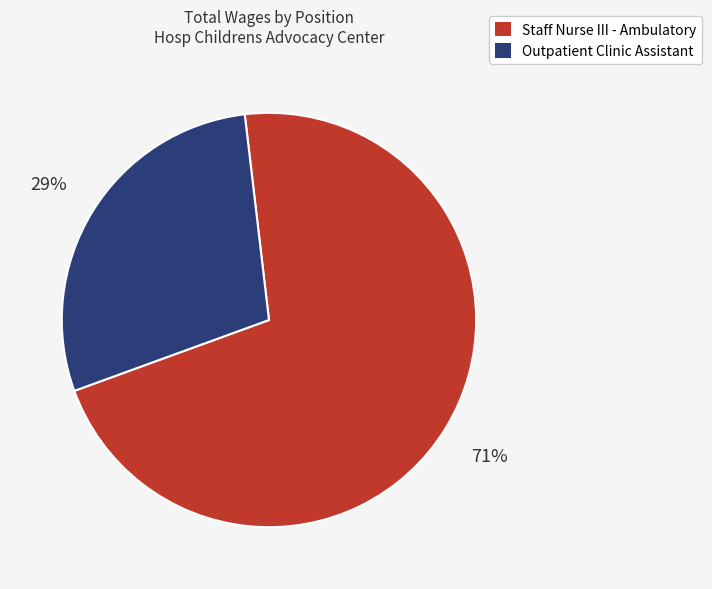

Which category has the smallest portion of the pie?

Outpatient Clinic Assistant